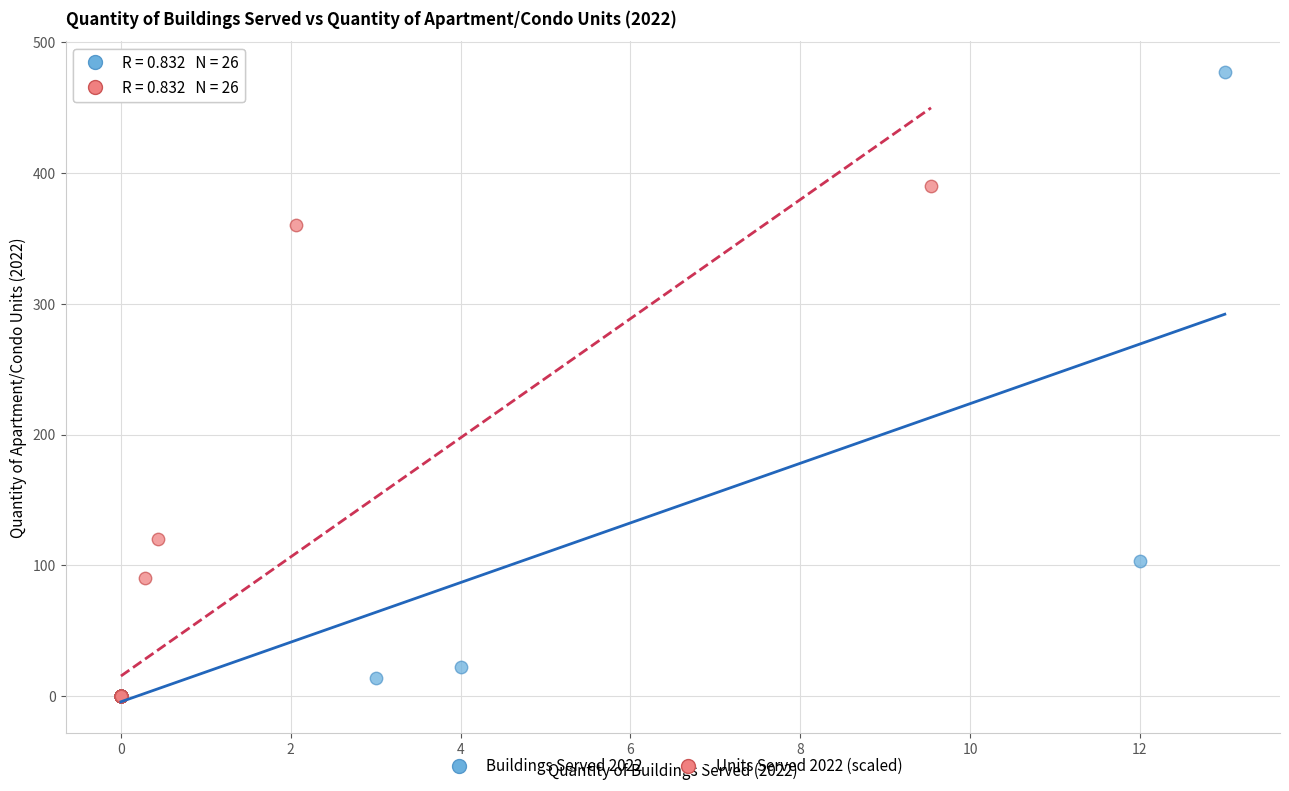

Which series has the widest spread of Y values?

Buildings Served 2022